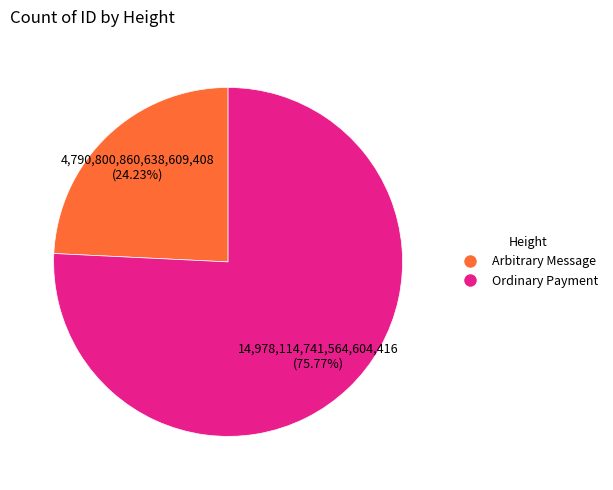

Which has a higher value, Ordinary Payment or Arbitrary Message?

Ordinary Payment